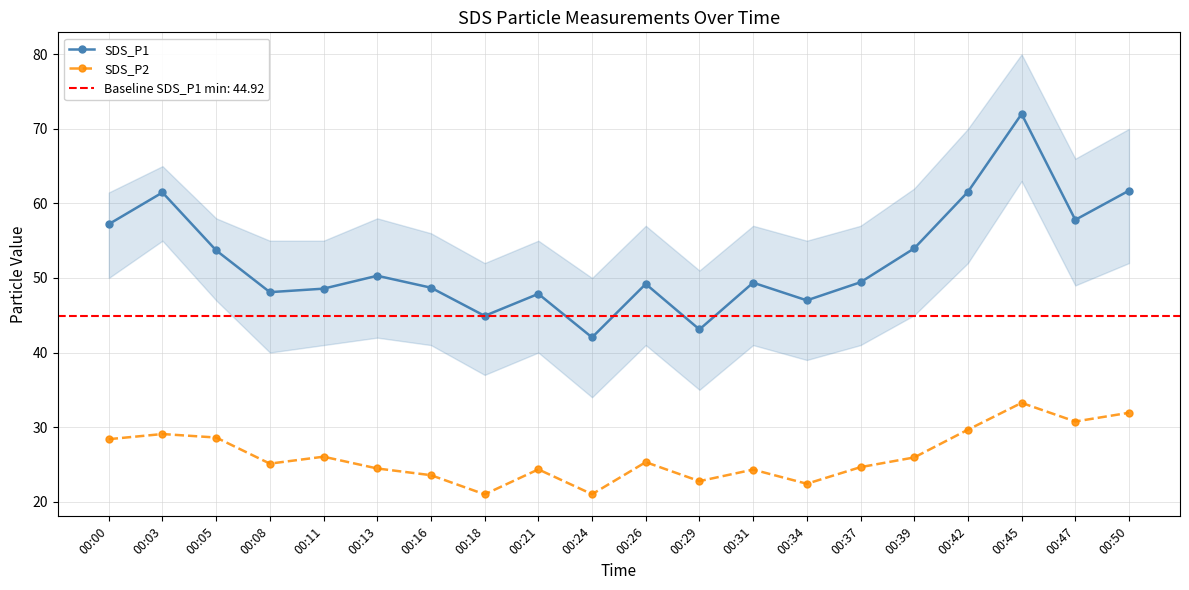

True or false: SDS_P2 has a value of 24.4 at 00:13.

True